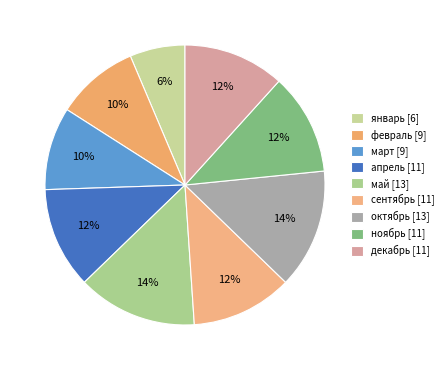

What is the ratio of the value at сентябрь to the value at май?

0.8